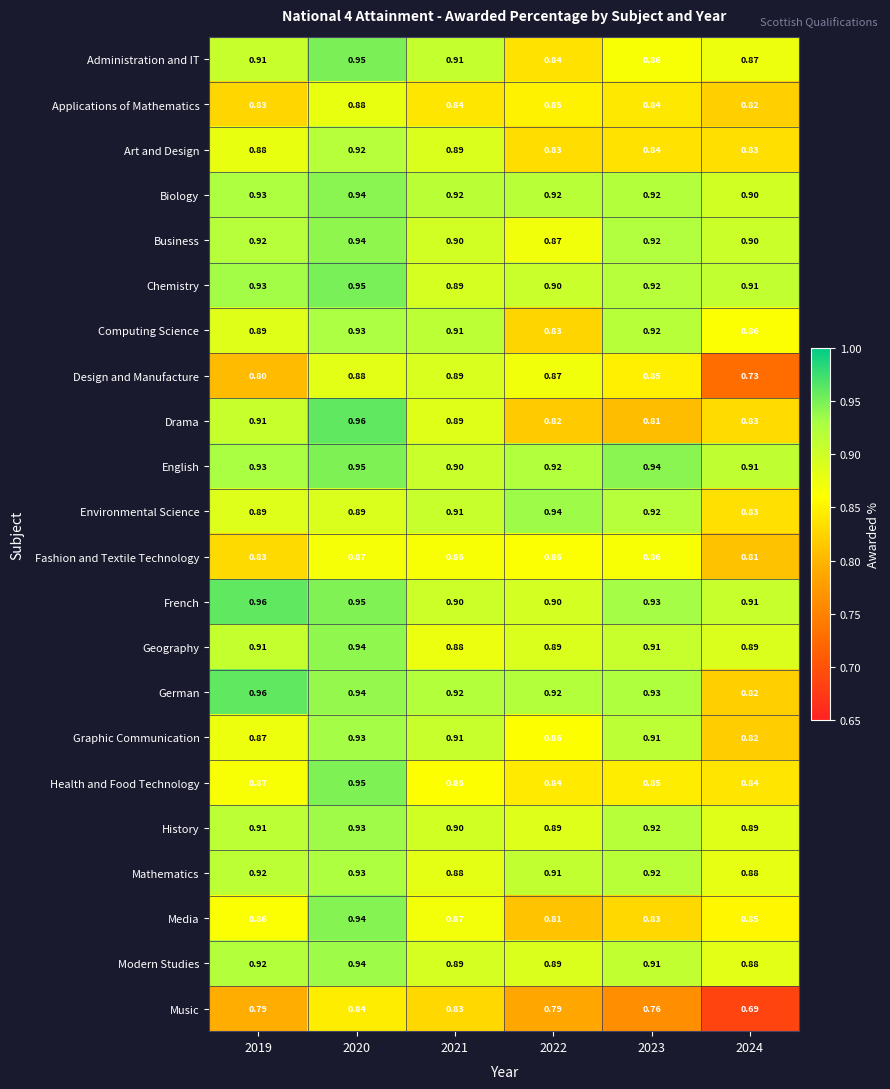

Is the value of Applications of Mathematics at 2020 greater than the value of Health and Food Technology at 2023?

Yes